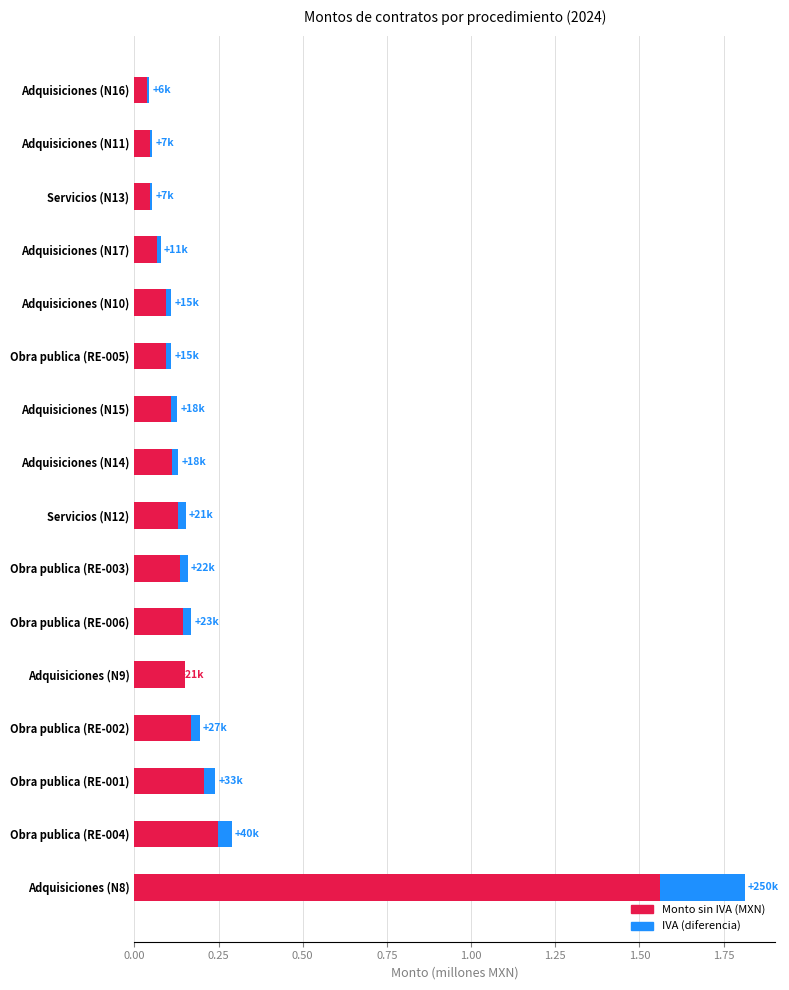

The value of IVA (diferencia) at Obra publica (RE-003) is 0.0. True or false?

True